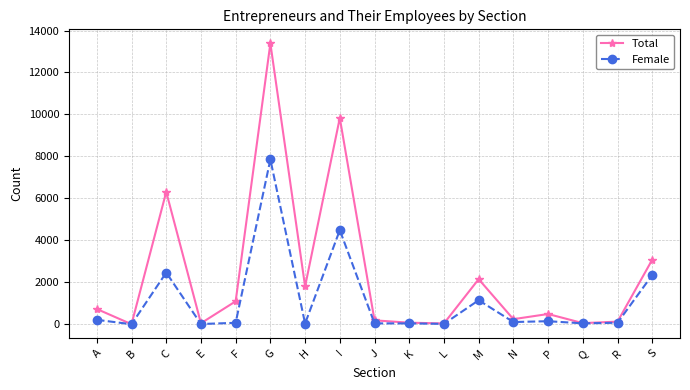

Rank the series by their maximum value, from highest to lowest.

Total, Female